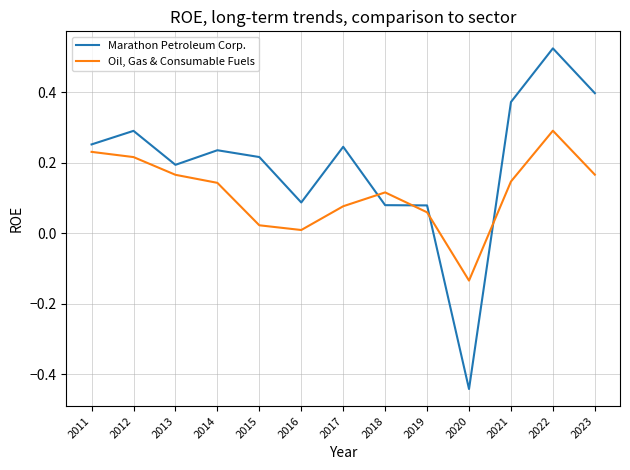

At which category does the chart reach its minimum across all series?

2020